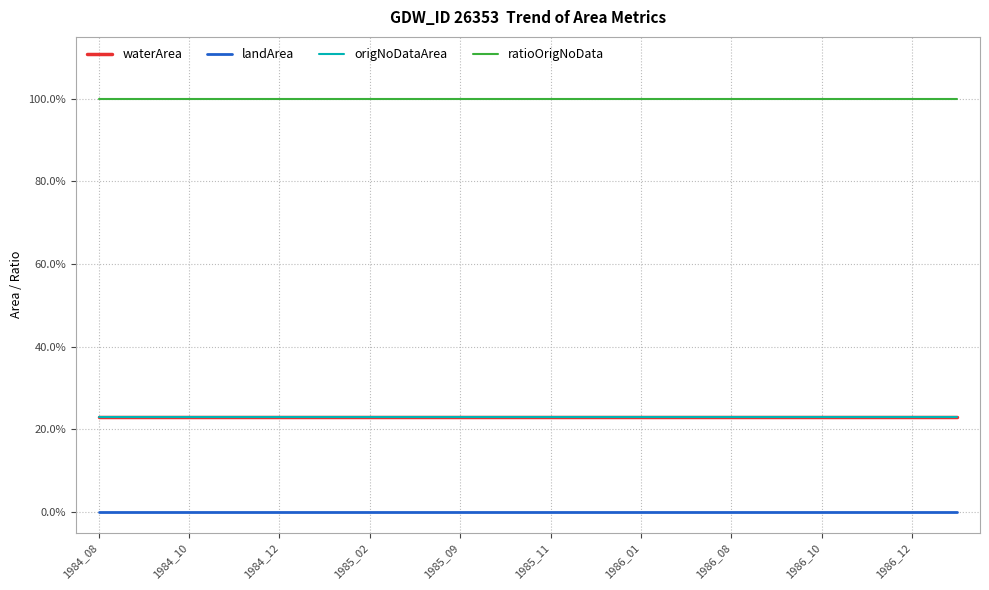

Does the chart have visible grid lines?

Yes